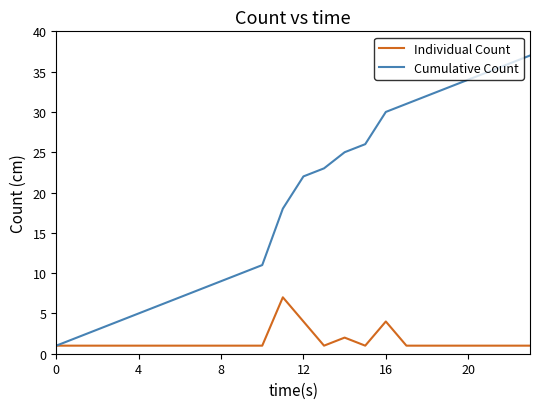

Reading left to right, extract all data points from this chart.

Individual Count: 1	1	1	1	1	1	1	1	1	1	1	7	4	1	2	1	4	1	1	1	1	1	1	1
Cumulative Count: 1	2	3	4	5	6	7	8	9	10	11	18	22	23	25	26	30	31	32	33	34	35	36	37